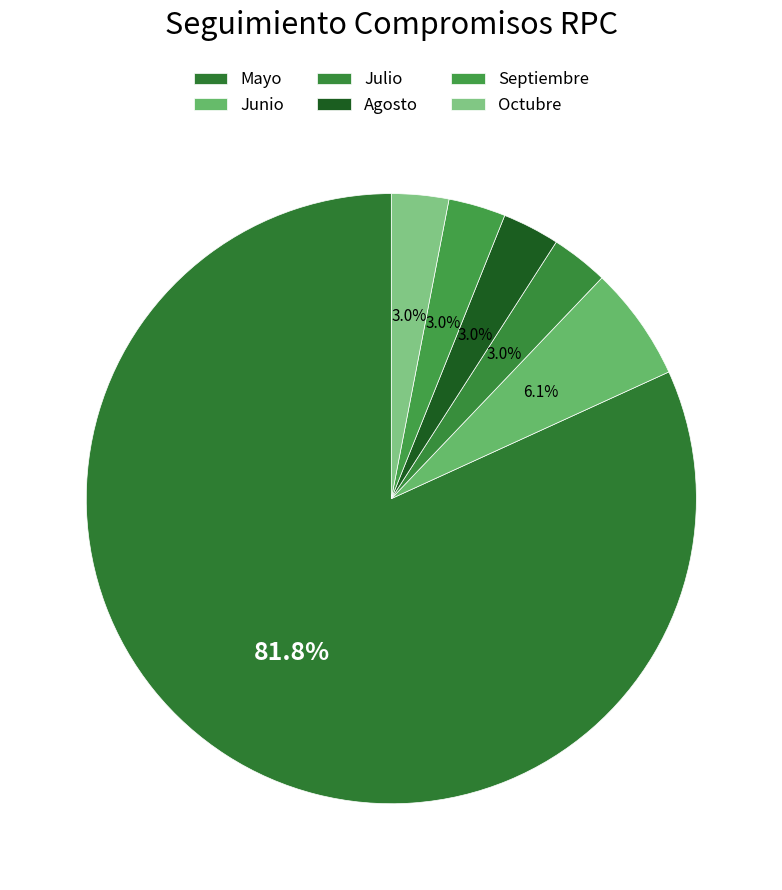

Is the sum of Junio and Septiembre greater than half?

No